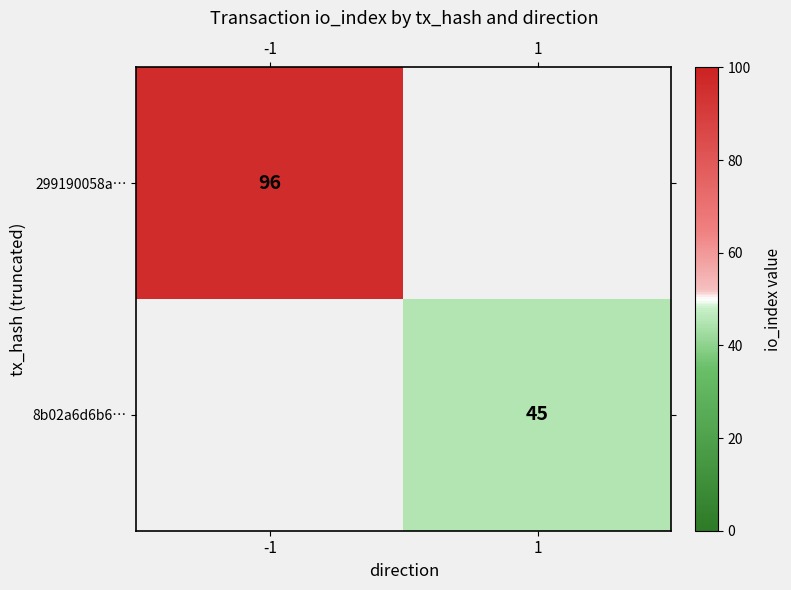

Is it true that 299190058a… equals 96 at -1?

True